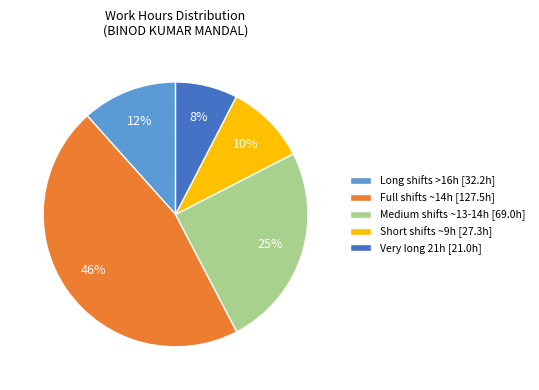

Does any single category account for the majority?

No